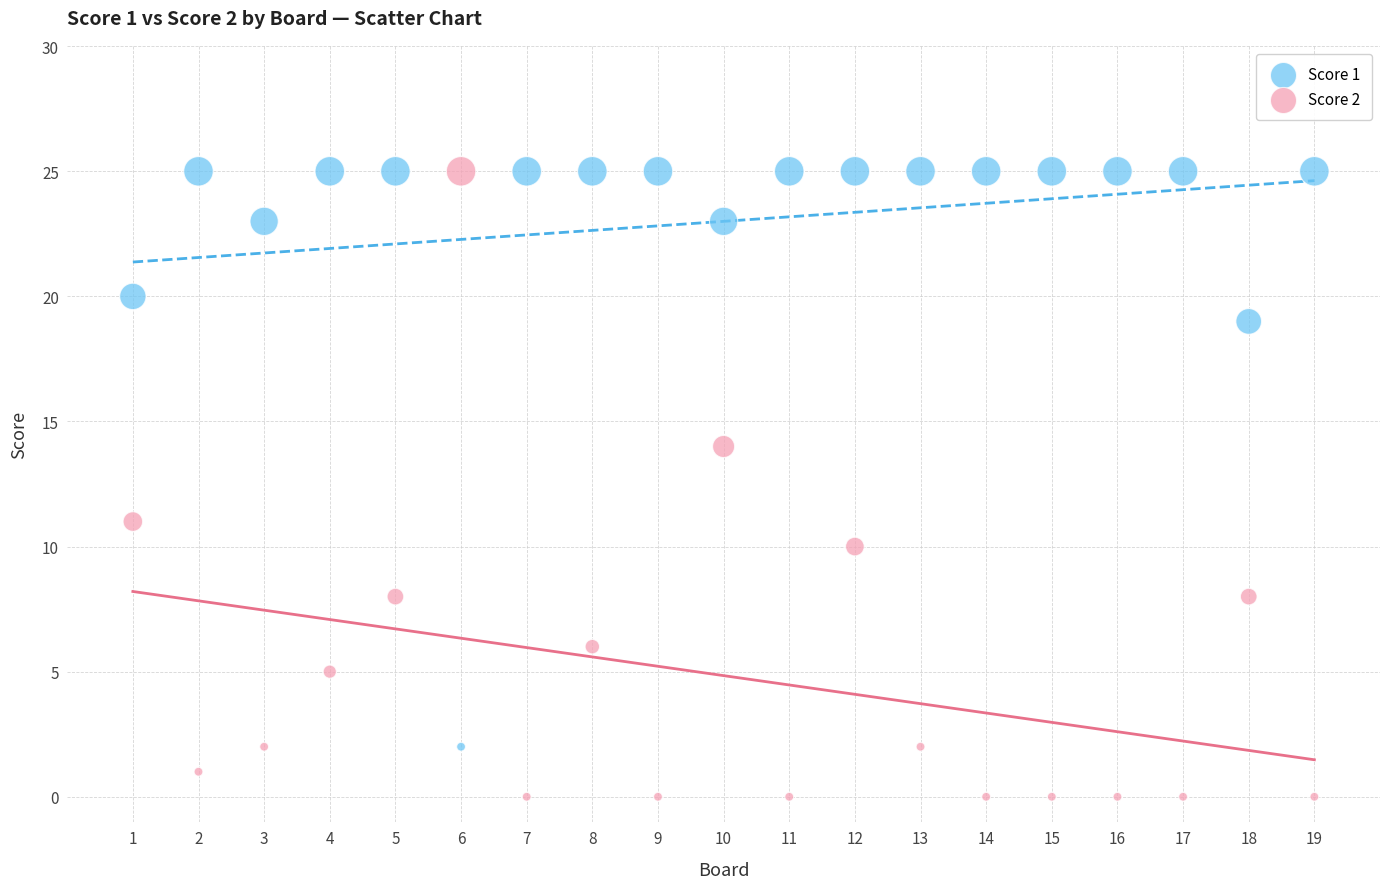

What is the X range (max minus min) for the scatter plot?

18